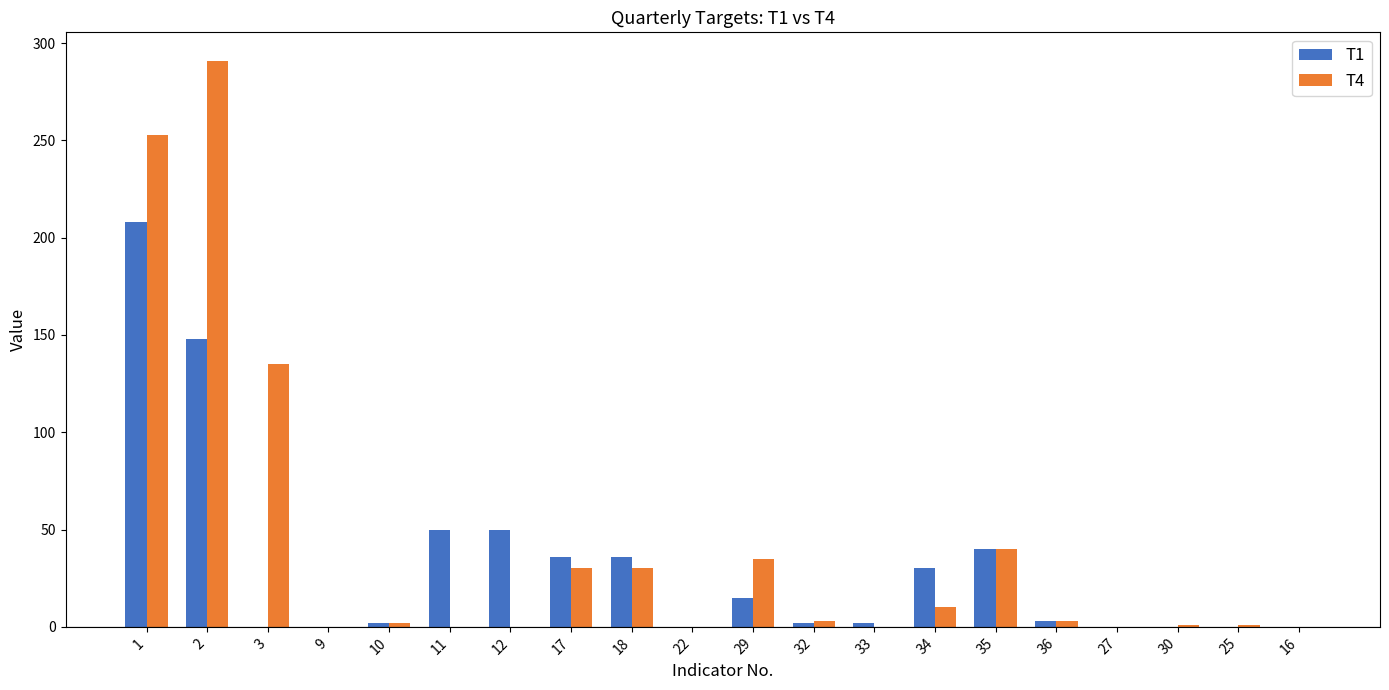

Are the bars grouped side by side (vs. stacked)?

Yes